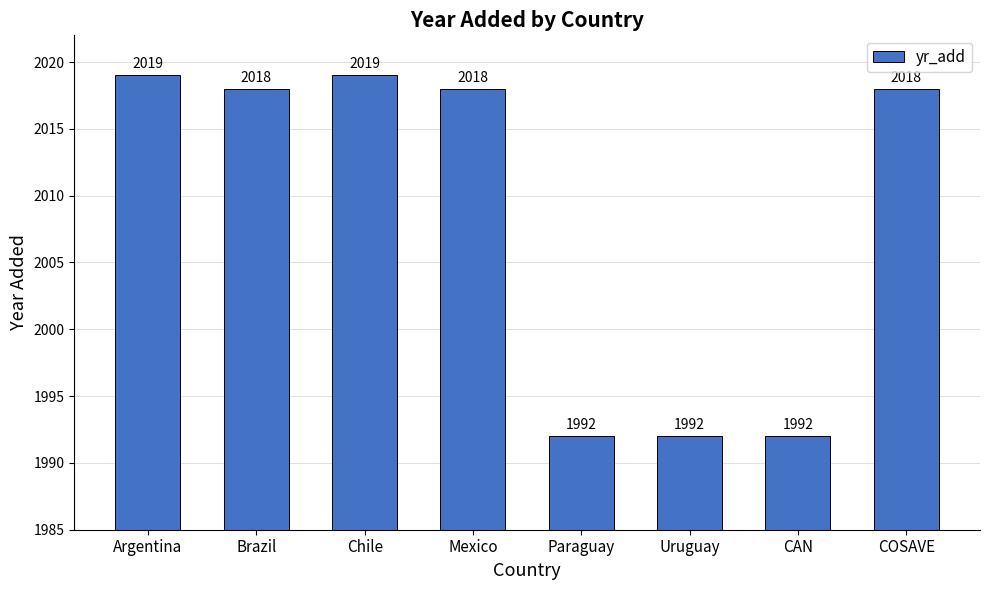

Which has a higher value, Paraguay or Brazil?

Brazil